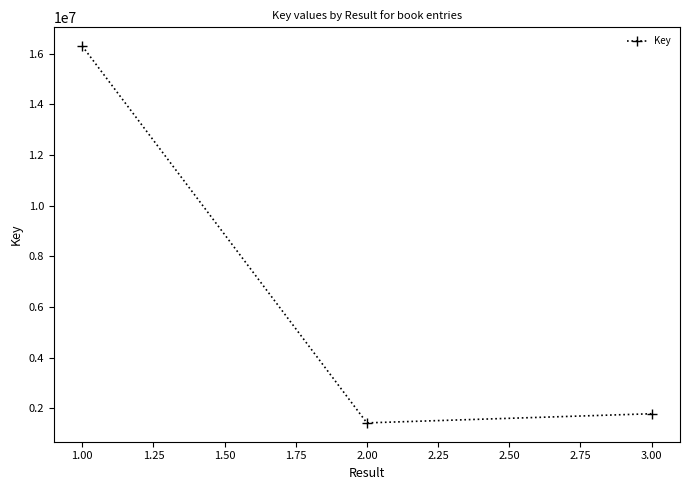

What is the value of the 1st point from the left?

16303530